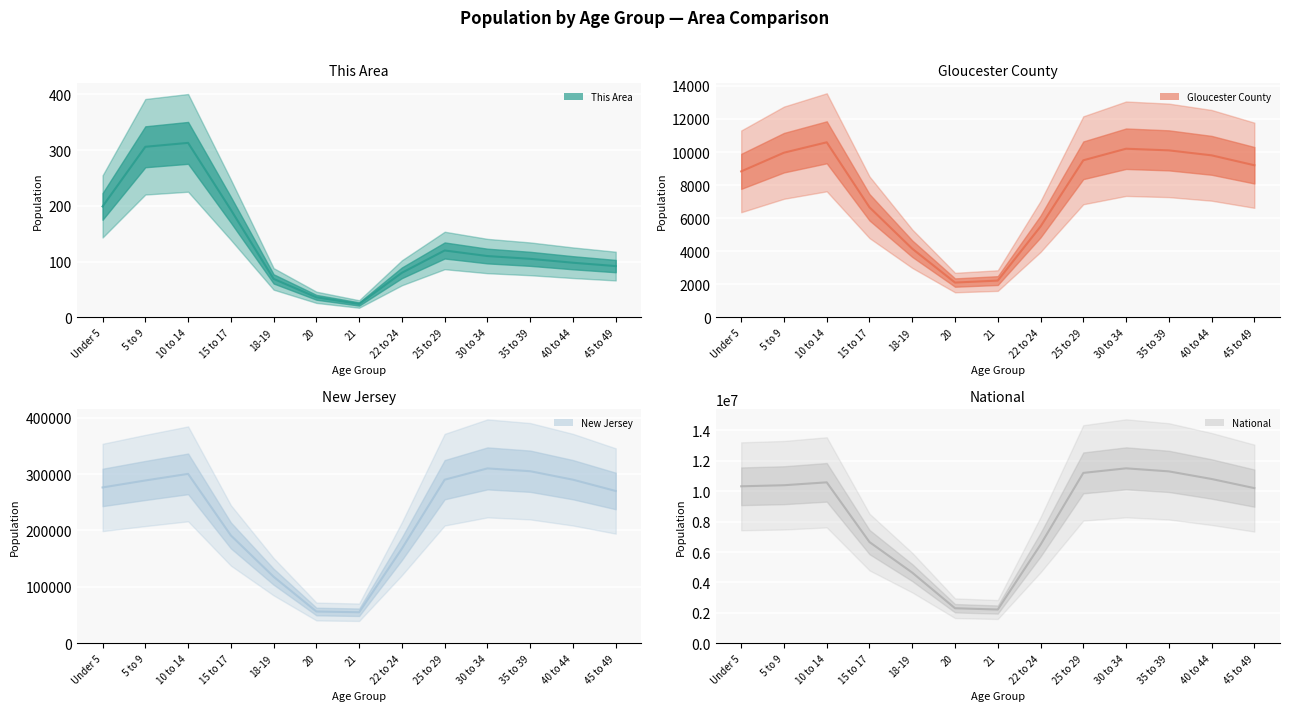

Read the New Jersey value at 35 to 39, to the nearest 100.

305000